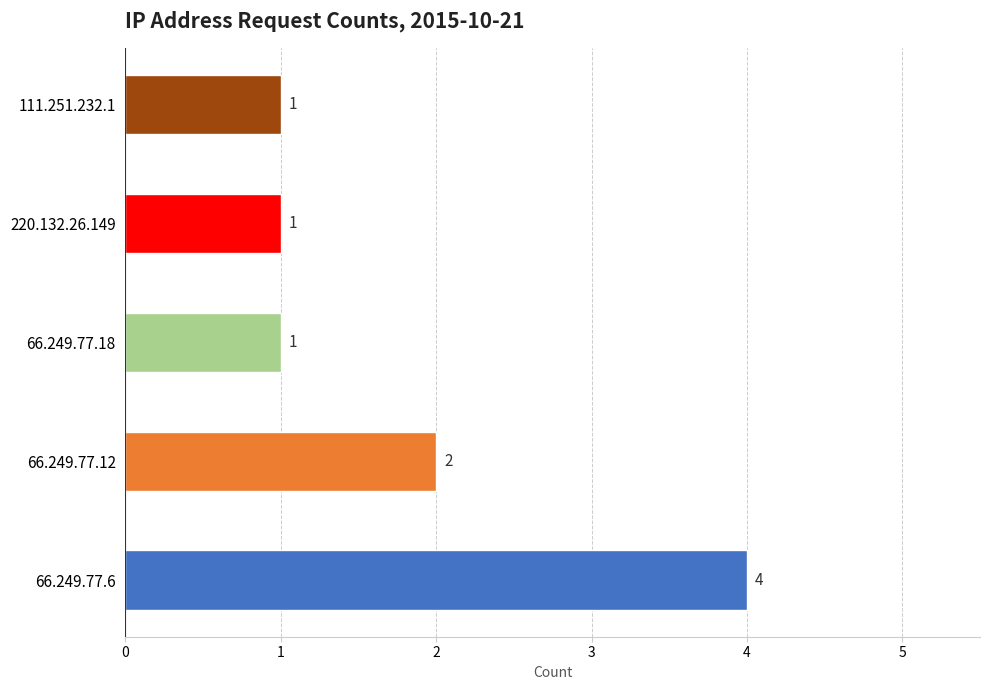

Is it true that the value at 220.132.26.149 is 1?

True